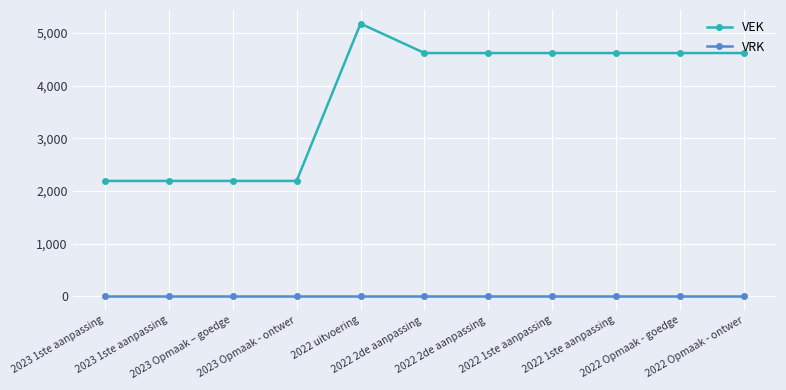

What is the label of the 9th point from the right?

2023 Opmaak – goedge